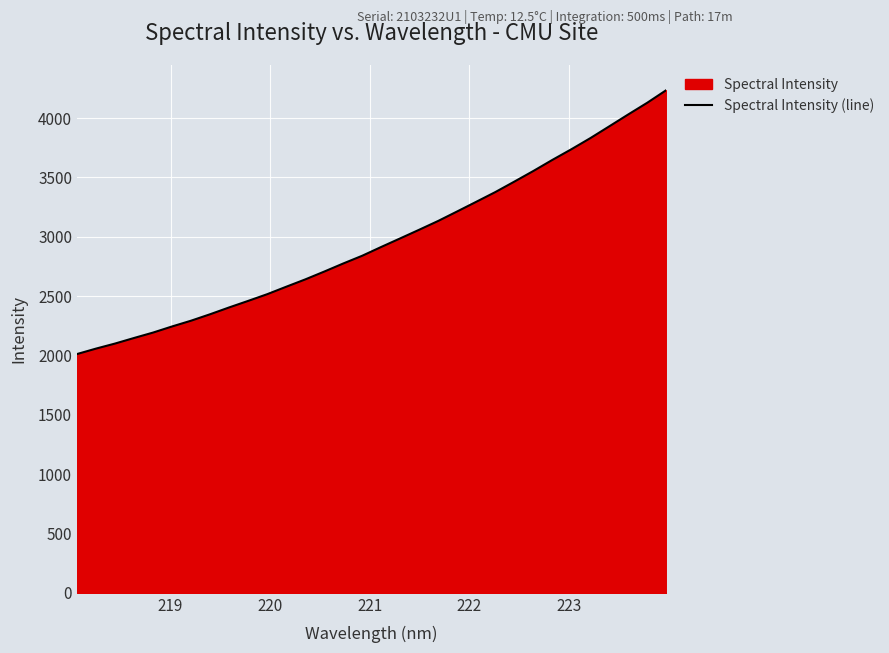

What is the smallest value displayed?

2011.7